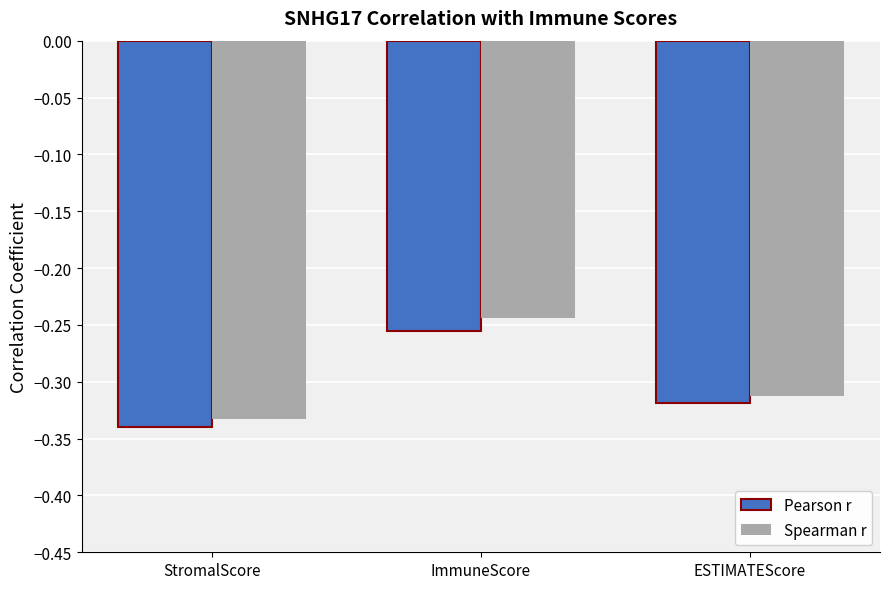

Is the value of Spearman r at ESTIMATEScore greater than the value of Pearson r at ImmuneScore?

No